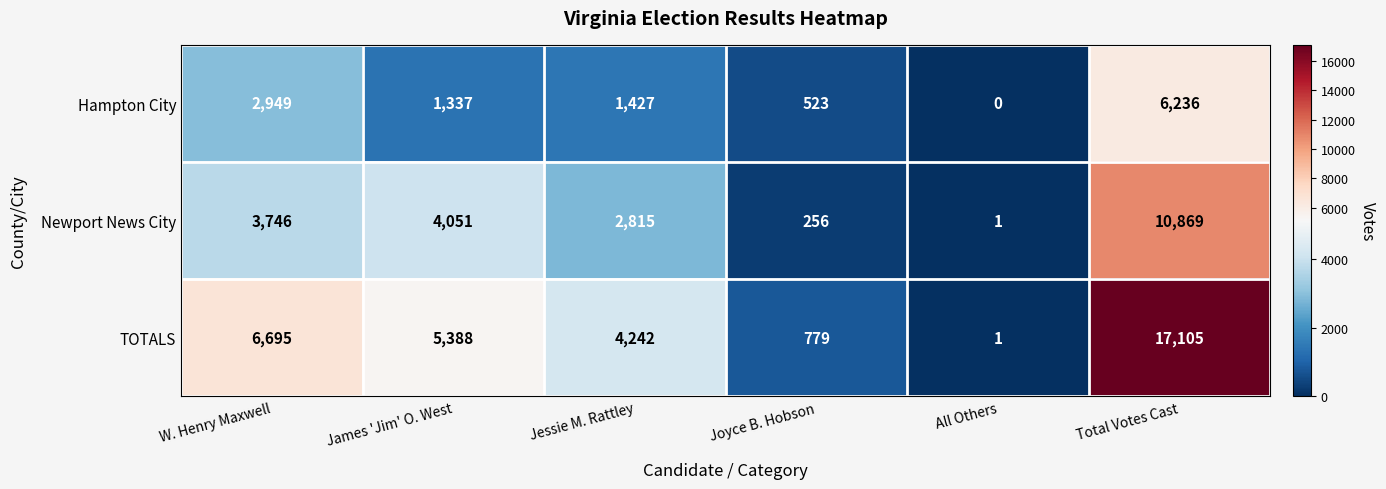

What is the difference between the second highest and second lowest values in the Newport News City series?

3795